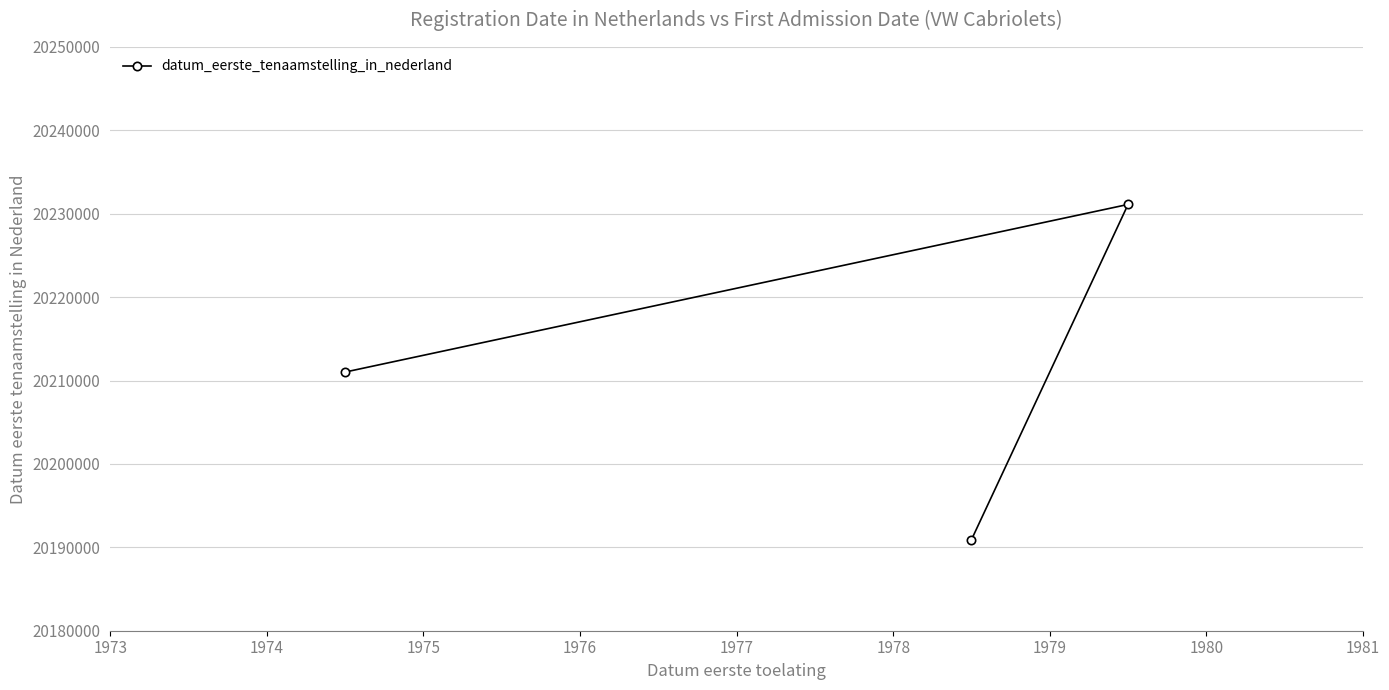

Count the values in the range 20190918 to 20231120.

3